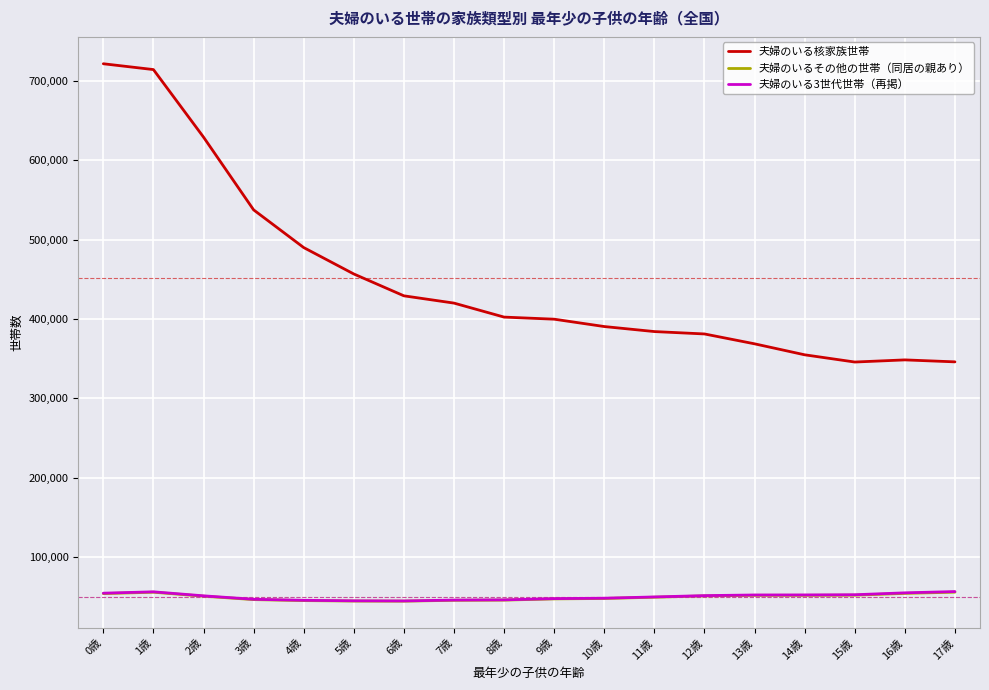

What is the spread (max minus min) of values at 8歳?

356991